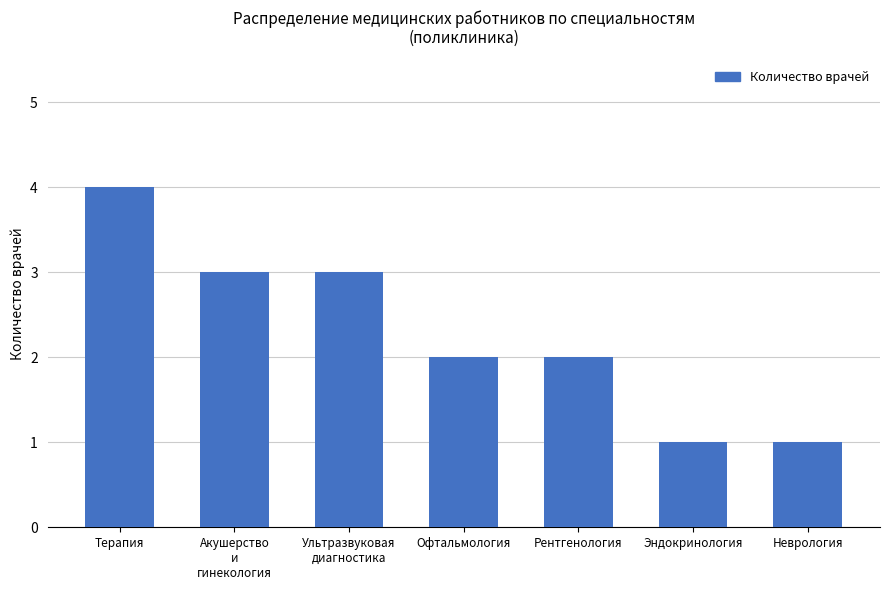

What is the change in value from Терапия to Эндокринология?

-3